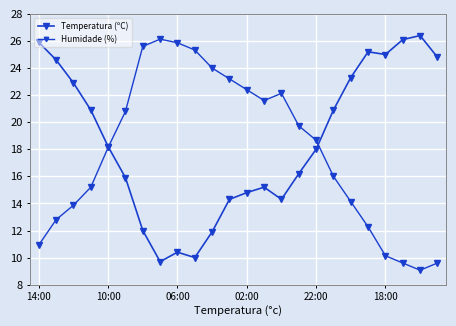

At which category is the sum across all series the highest?

6